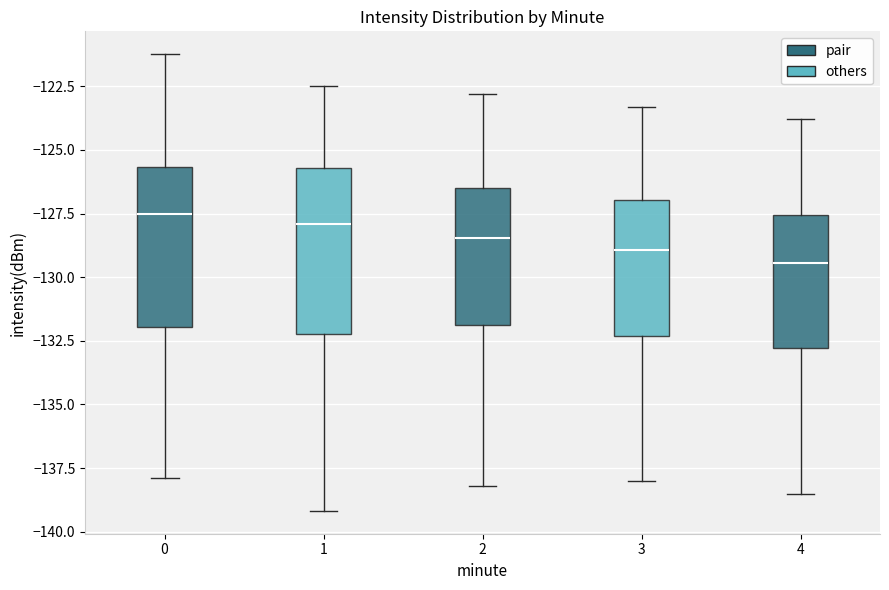

Where does the lower whisker of the box at x = 0 end on the y-axis? The values are not printed on the chart, so give them approximately, as read against the axis.

-138.0